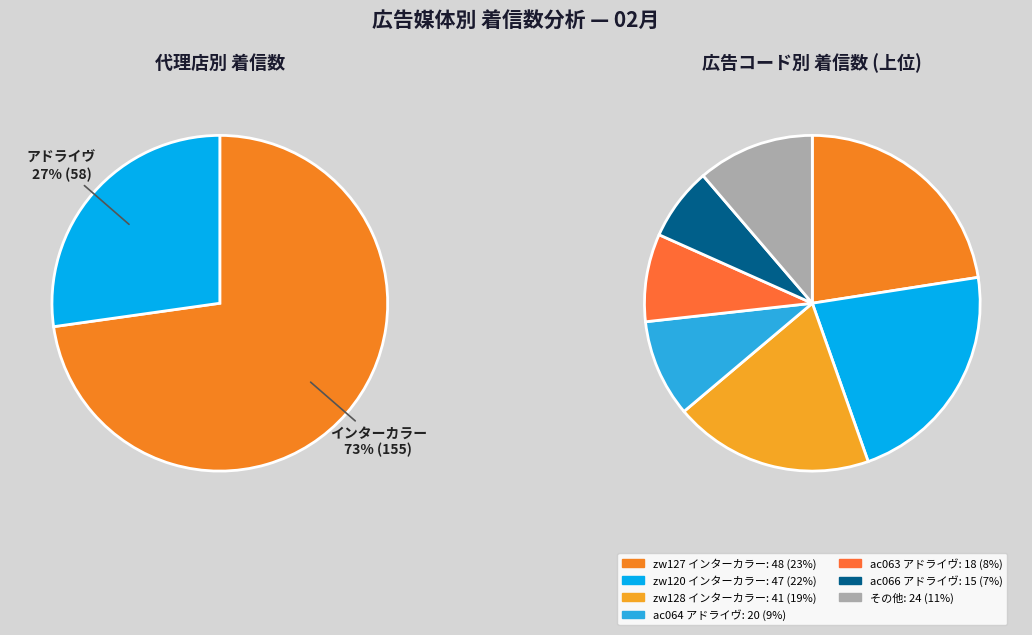

The zw128 インターカラー slice represents 19% of the pie. True or false?

True